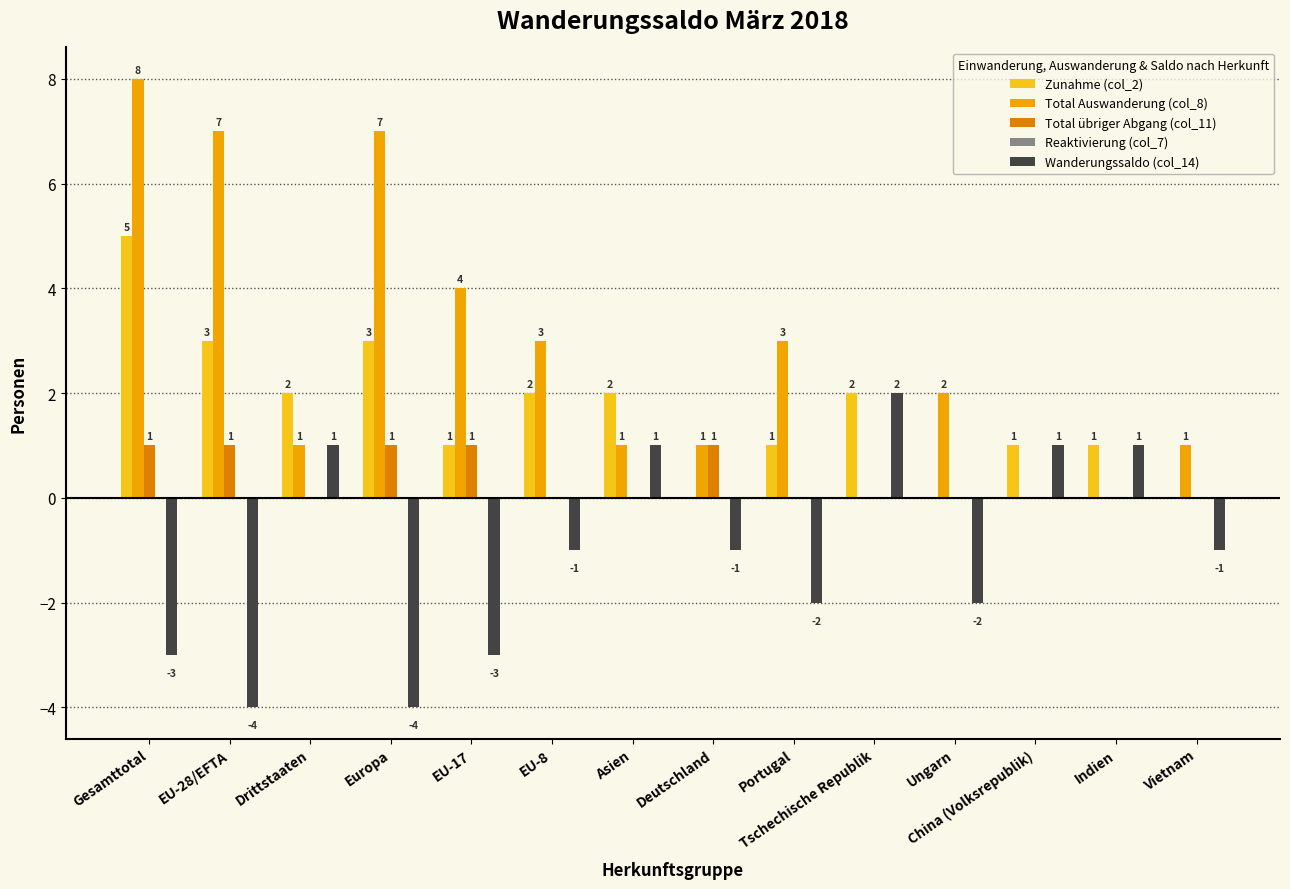

Which label corresponds to the largest value in the chart?

Gesamttotal